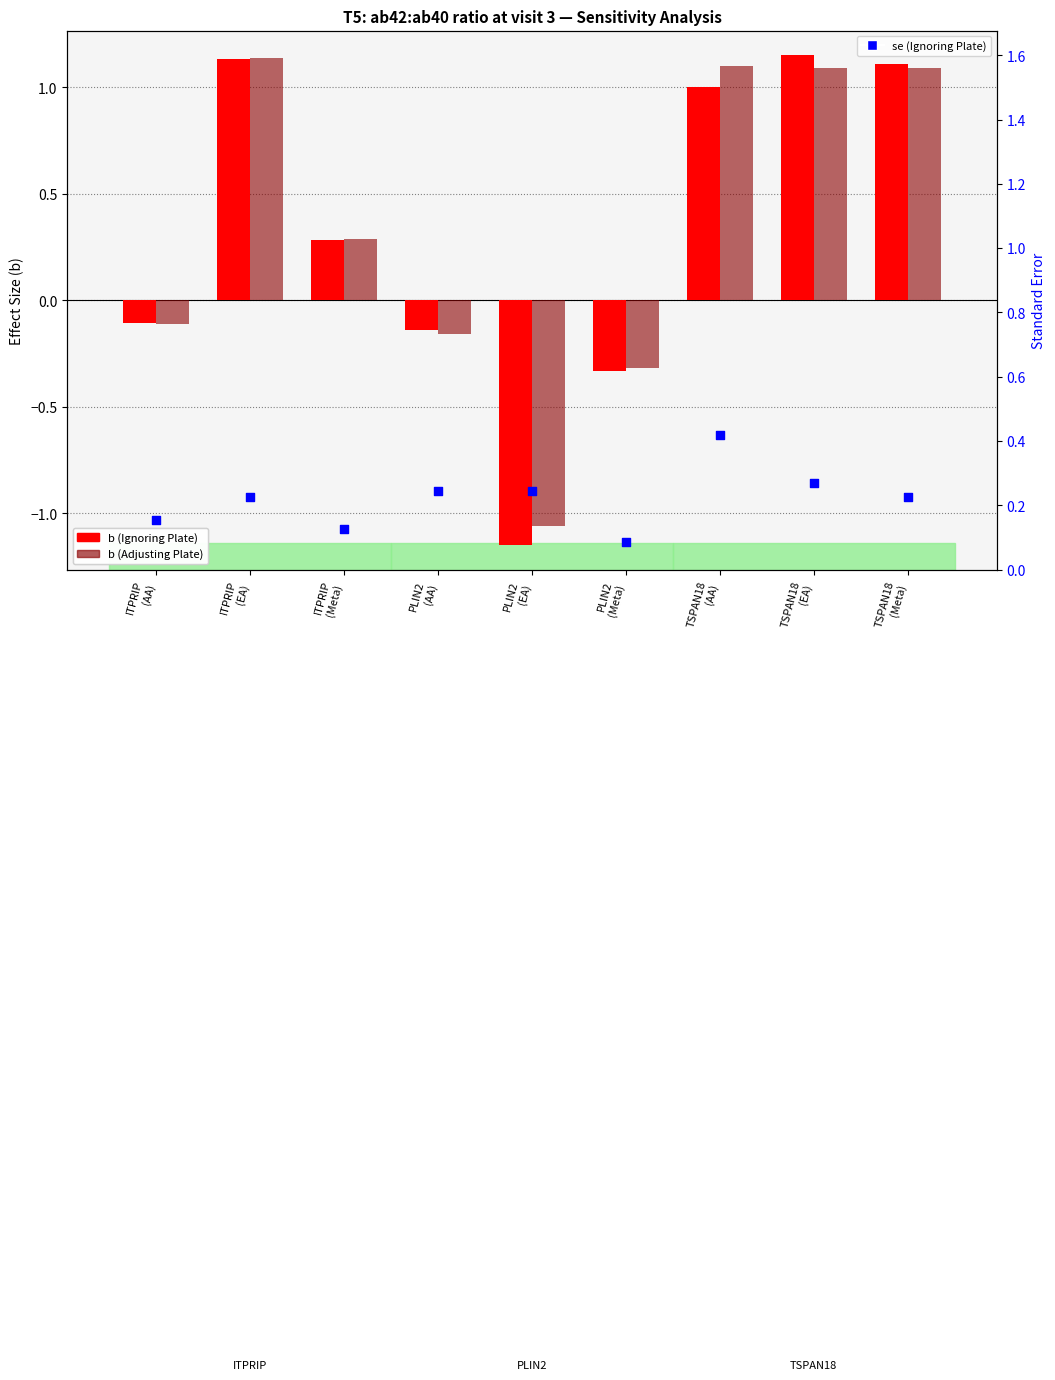

Which series contains the highest Y value?

b (Ignoring Plate)